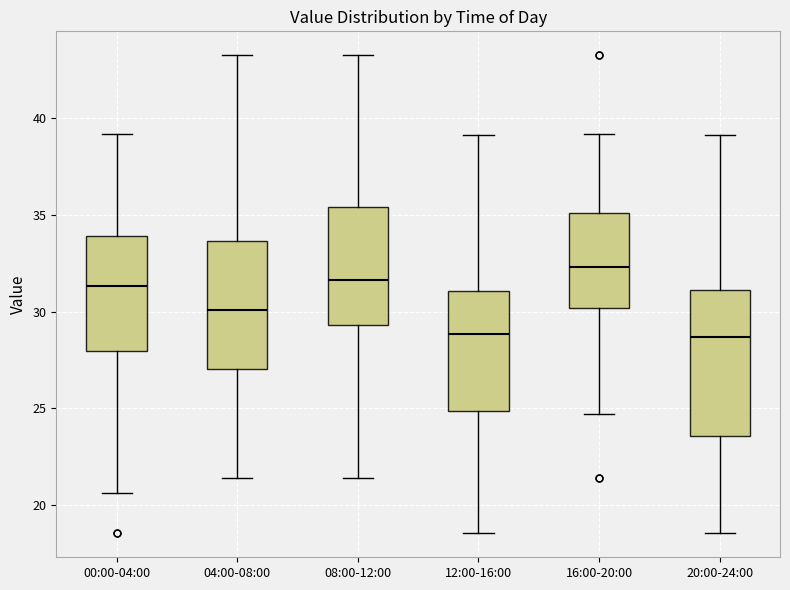

Where does the upper whisker of the box for 08:00-12:00 end on the y-axis? The values are not printed on the chart, so give them approximately, as read against the axis.

43.5